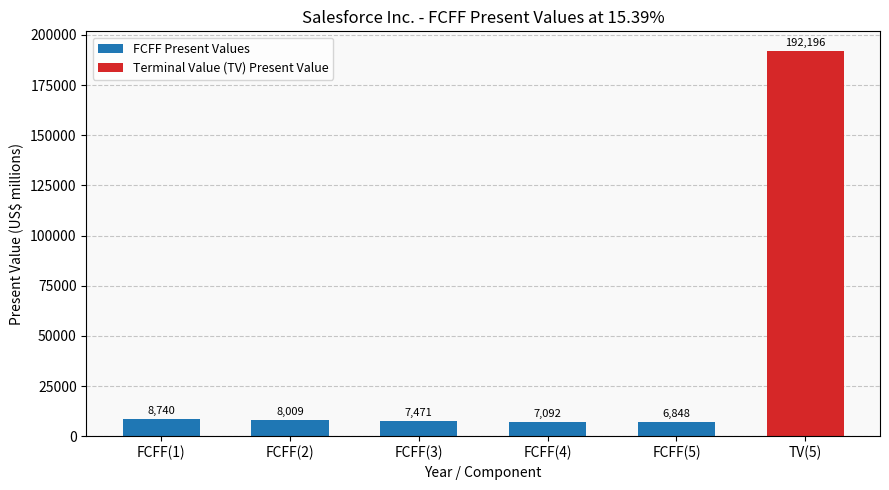

What is the maximum value shown in the chart?

192196